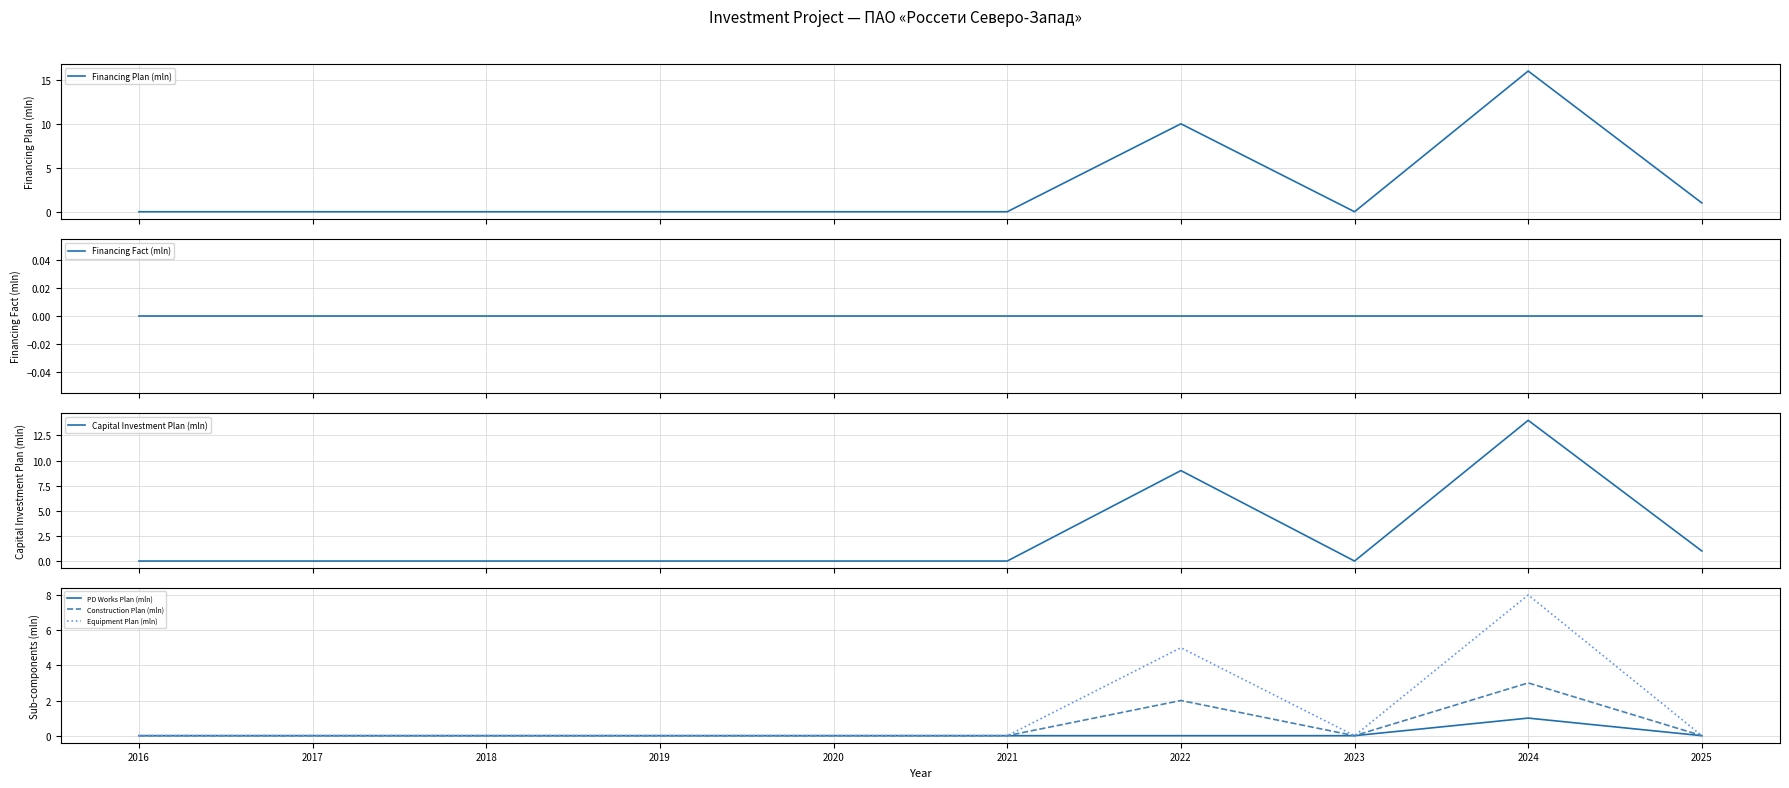

True or false: Capital Investment Plan (mln) has a value of -8 at 2021.

False